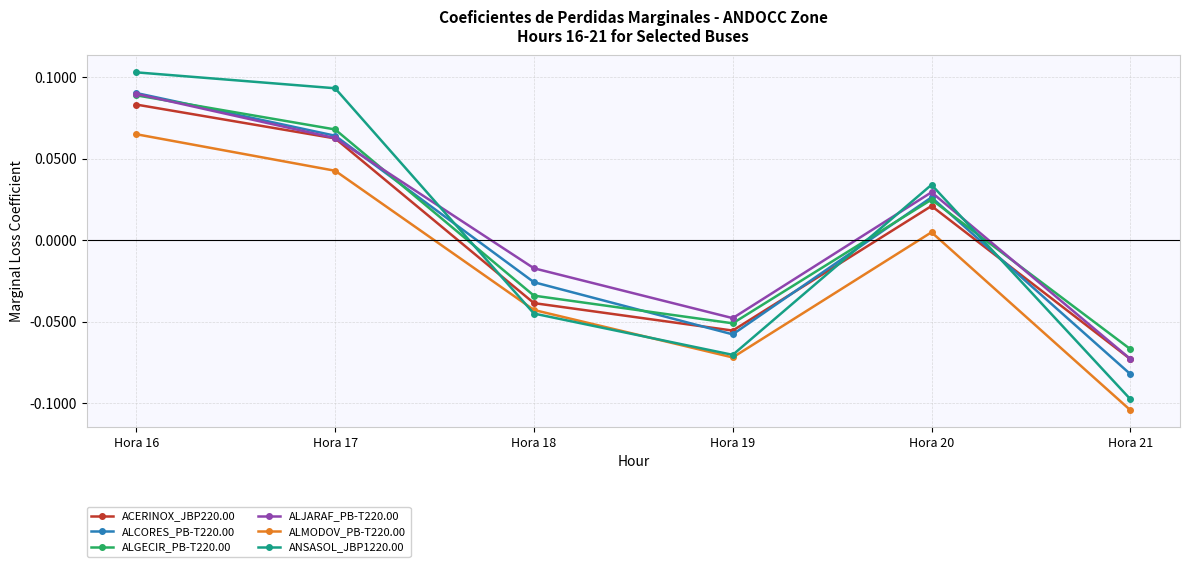

In ALMODOV_PB-T220.00, how many points are higher than both neighbors (excluding endpoints)?

1